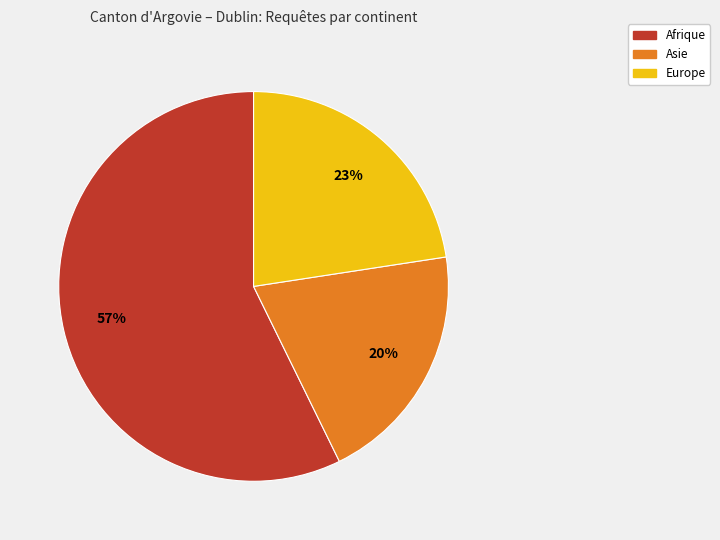

Is there any slice that represents more than half of the pie?

Yes